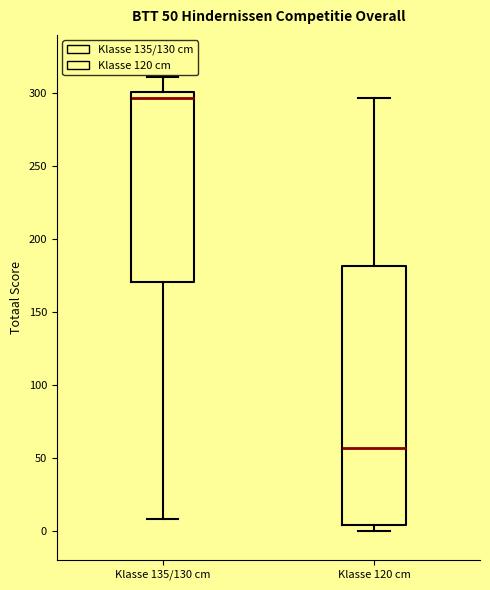

Which box has the lowest median line?

Klasse 120 cm